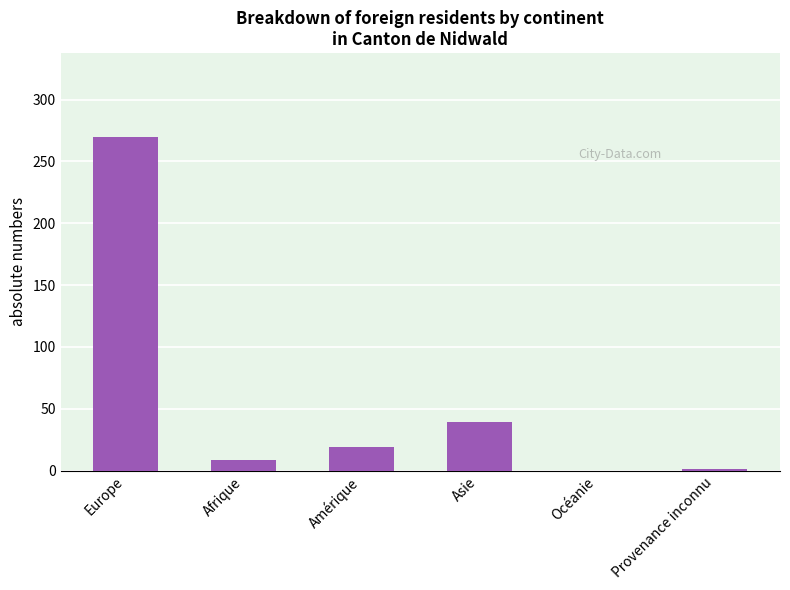

What value does the data have at Asie?

39